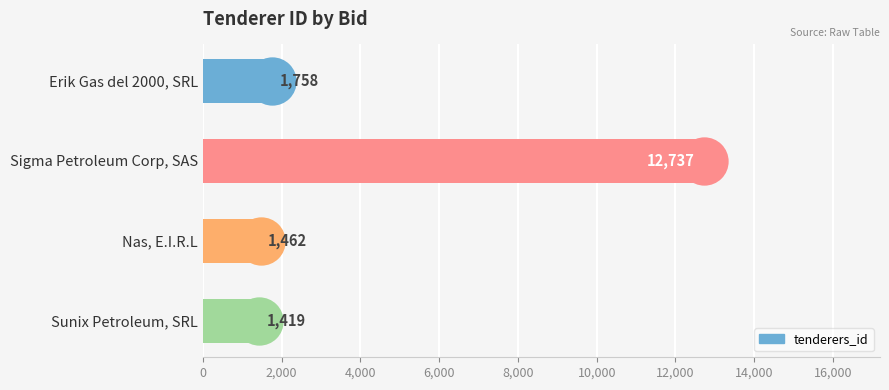

What is the change in value from Erik Gas del 2000, SRL to Nas, E.I.R.L?

-296